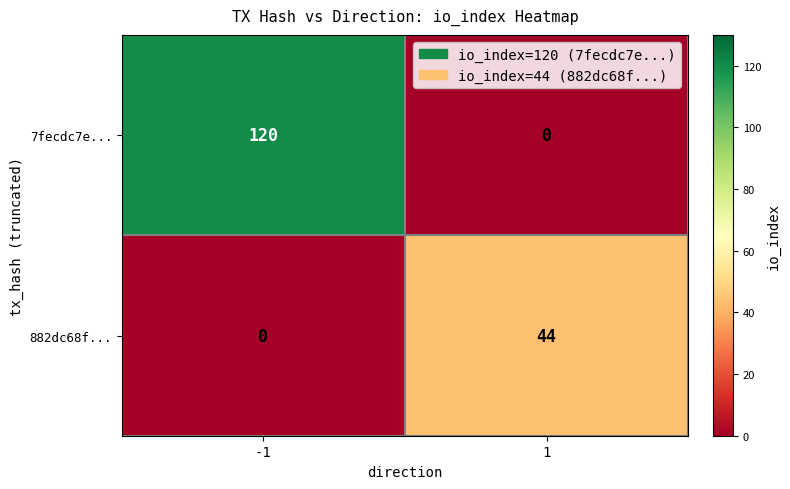

Which series has the largest range (max minus min)?

7fecdc7e...